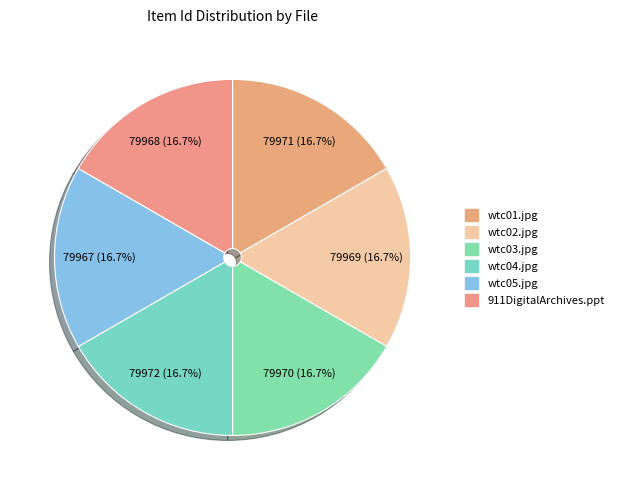

Is the sum of 911DigitalArchives.ppt and wtc05.jpg greater than half?

No